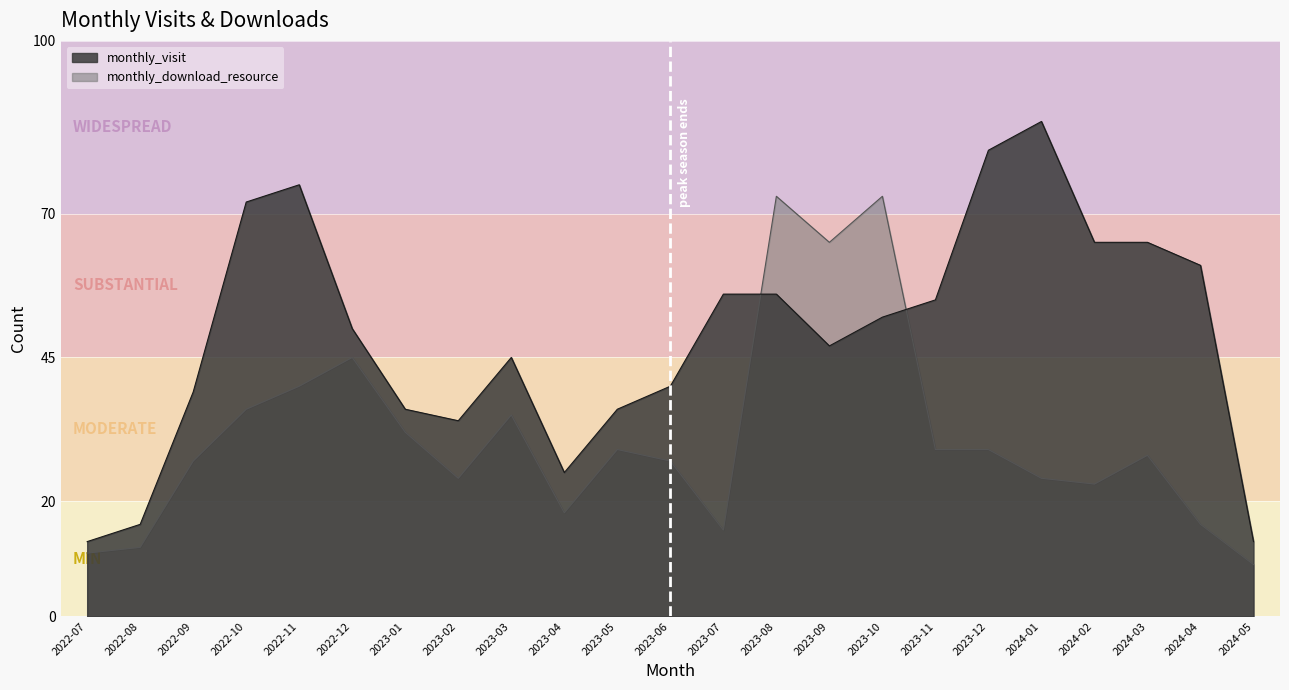

Count the number of categories in the chart.

23